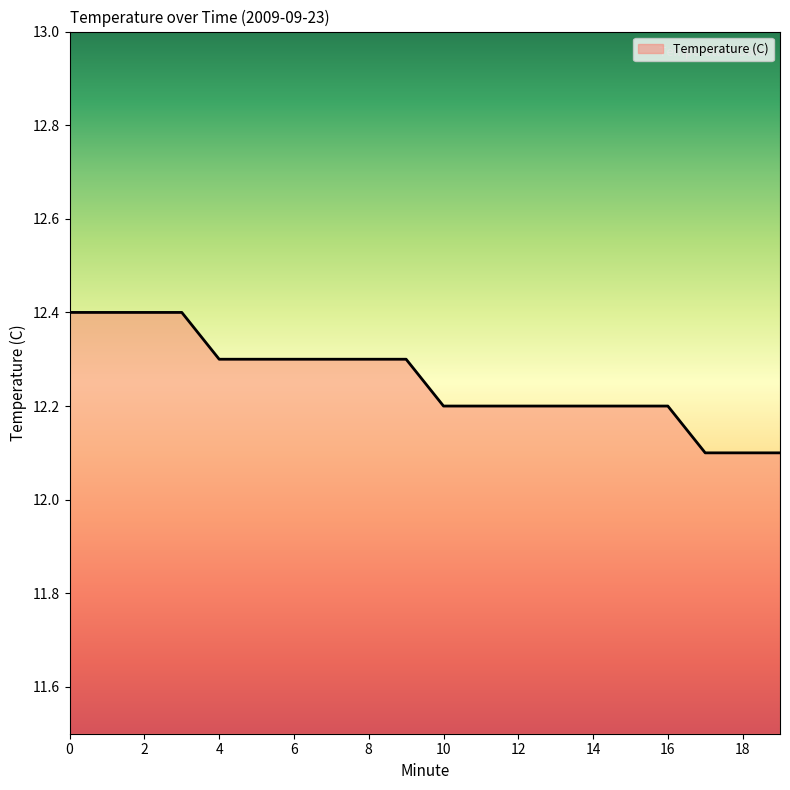

What is the minimum value shown in the chart?

12.1